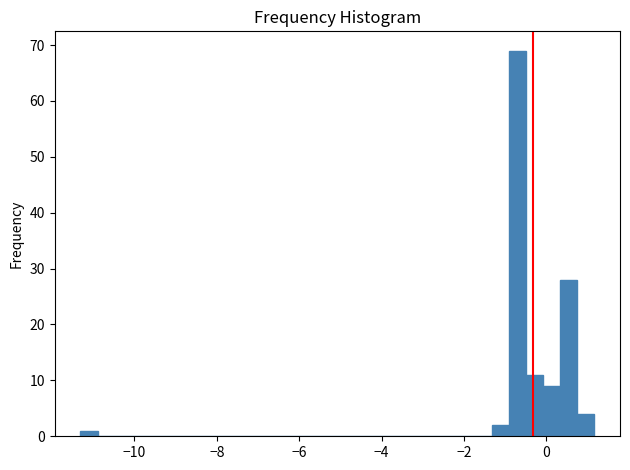

Around what value on the x-axis is the tallest bar? Give the approximate position of its centre, as read against the axis.

-0.8